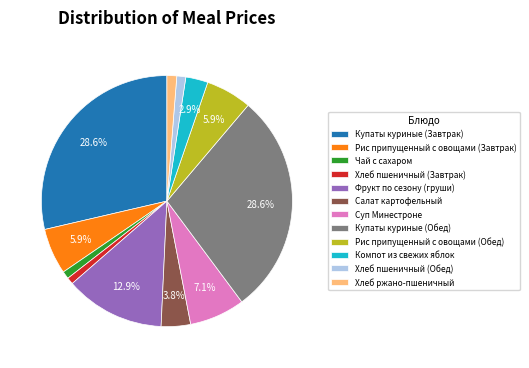

What percentage is the Фрукт по сезону (груши) slice, to the nearest percent?

13%